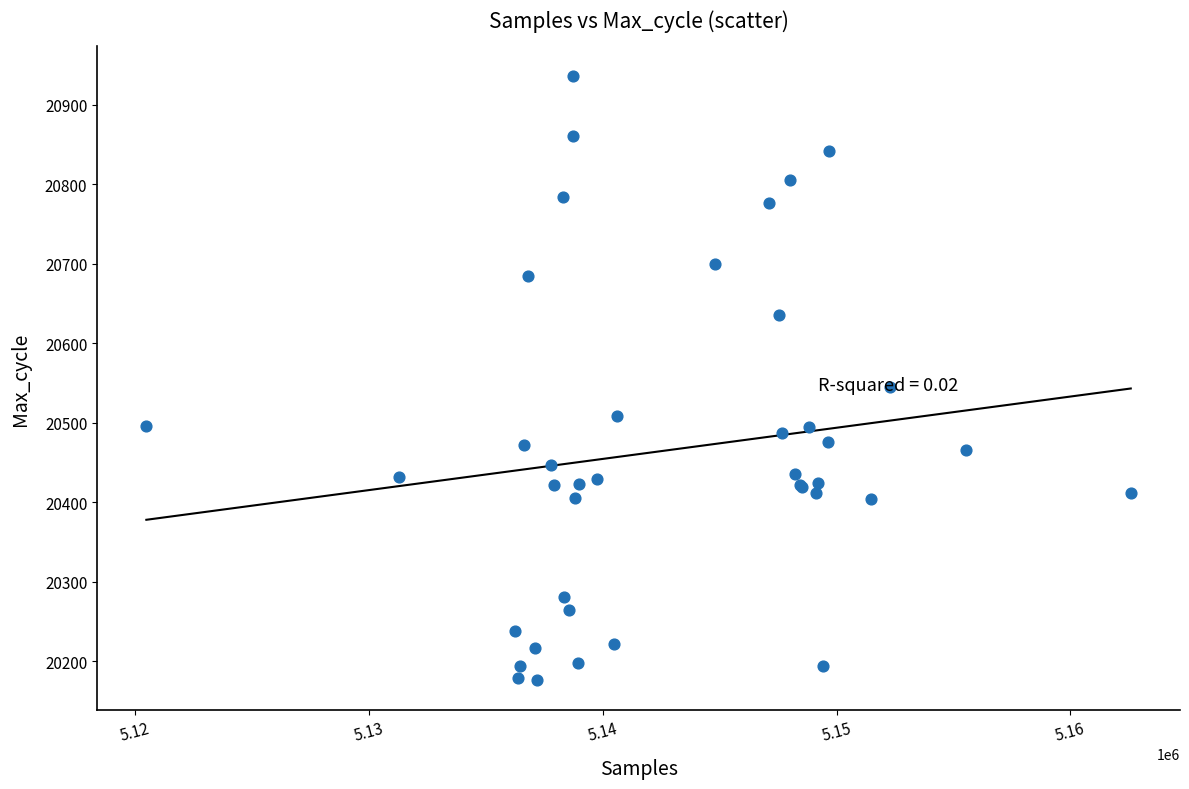

What Y value in the scatter plot is closest to 20556?

20545